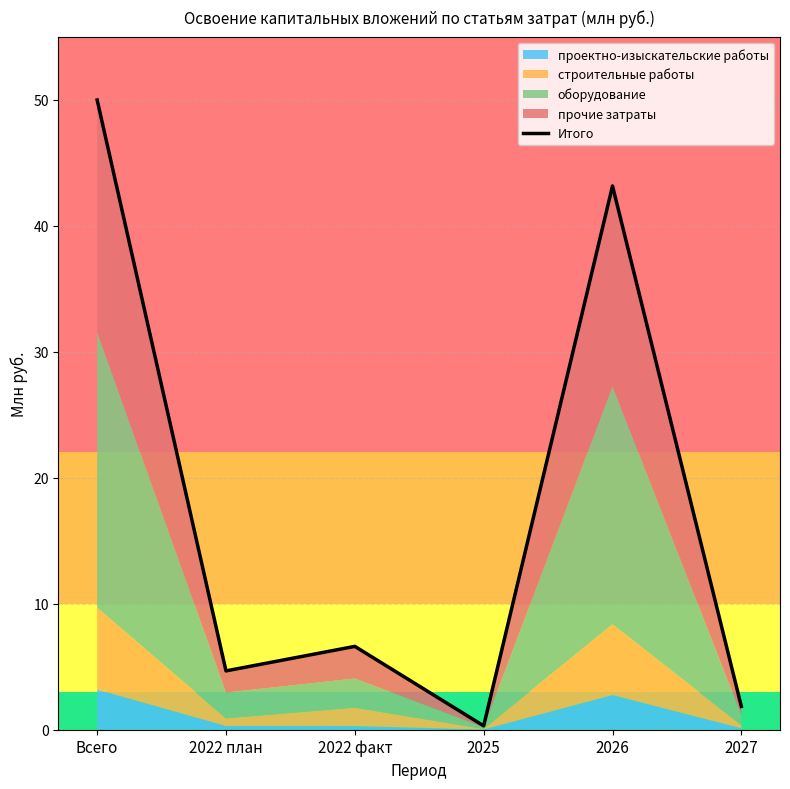

Where does the data first go above 6?

Всего